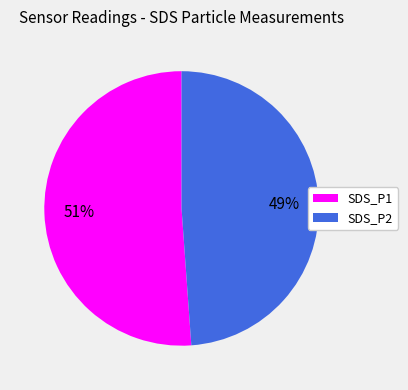

What is the ratio of the value at SDS_P2 to the value at SDS_P1?

1.0